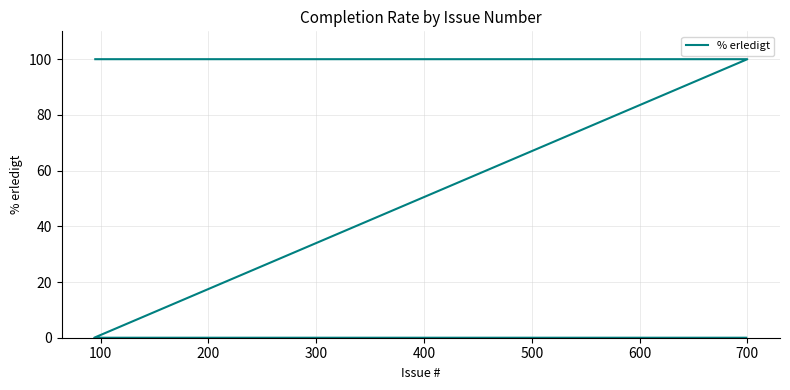

List the labels in order of value, smallest first.

300, 400, 500, 0, 100, 200